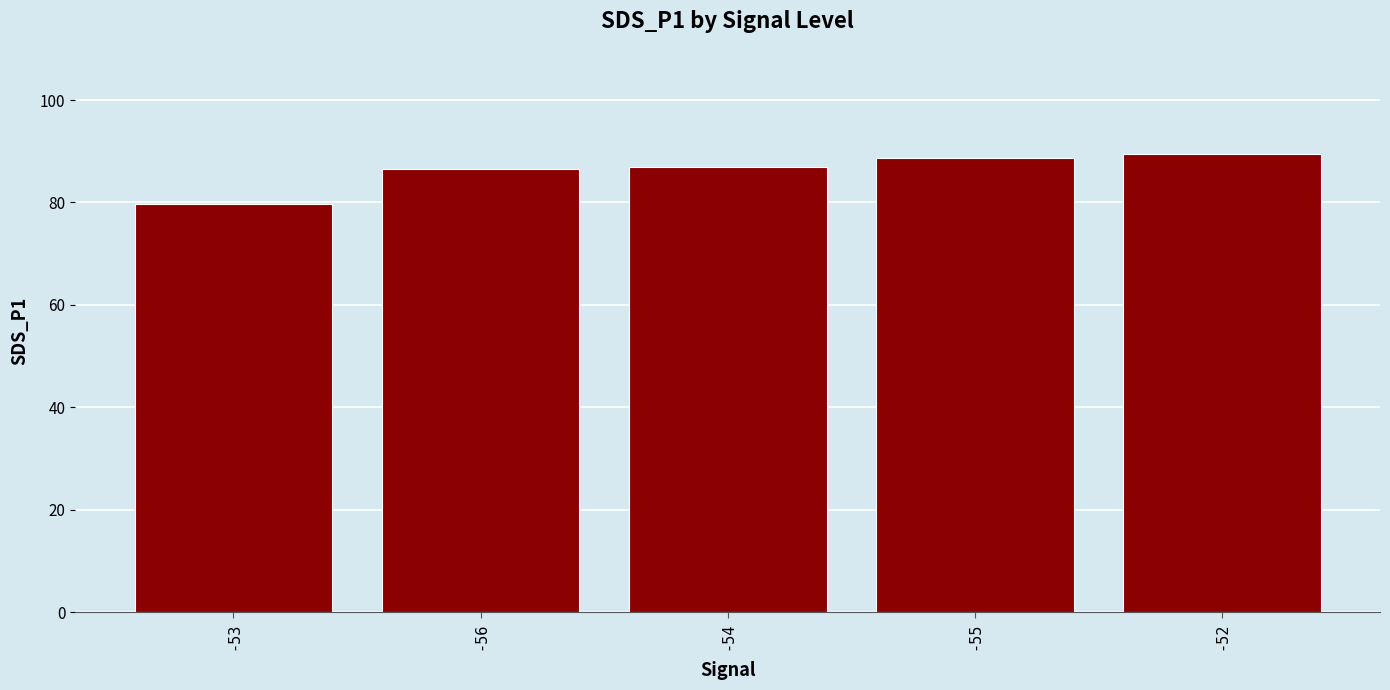

Does the chart contain stacked bars?

No